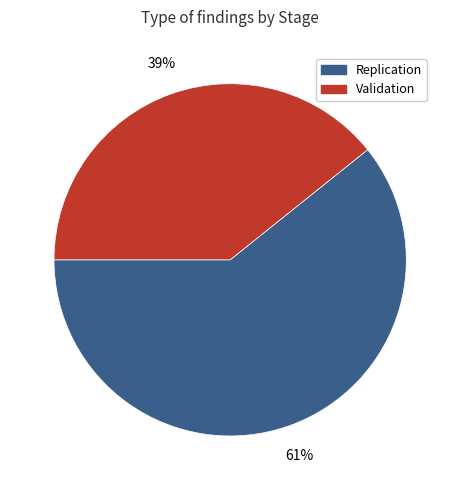

Is there any slice that represents more than half of the pie?

Yes